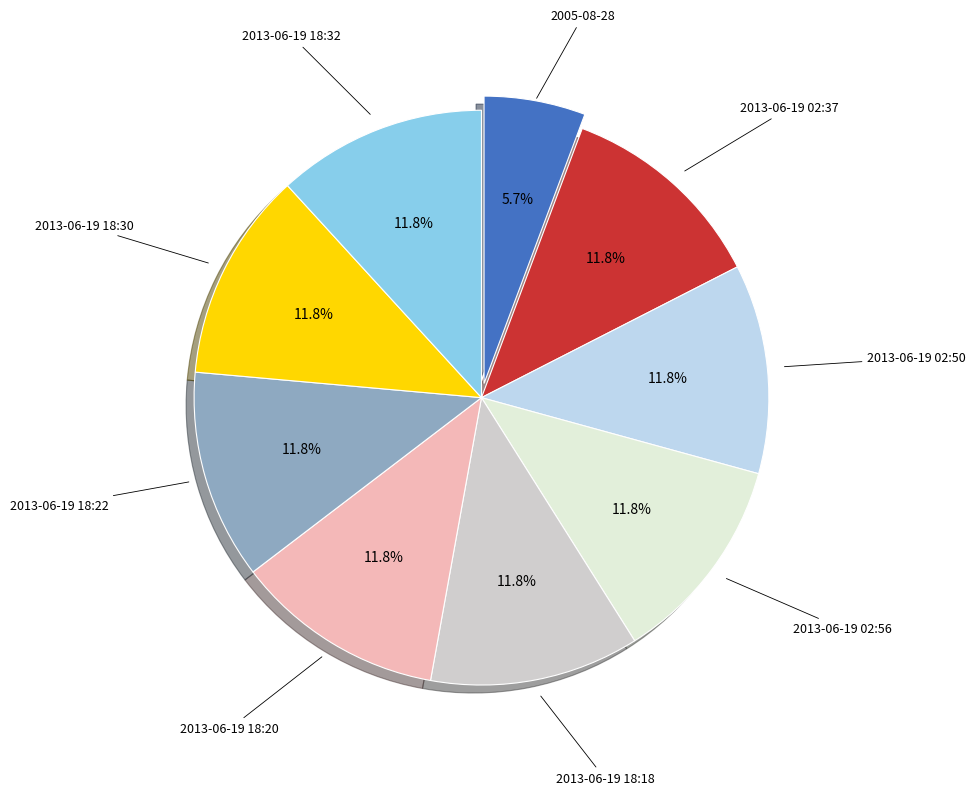

Approximately how many times larger is the value at 2013-06-19 02:50 compared to 2005-08-28?

2.1